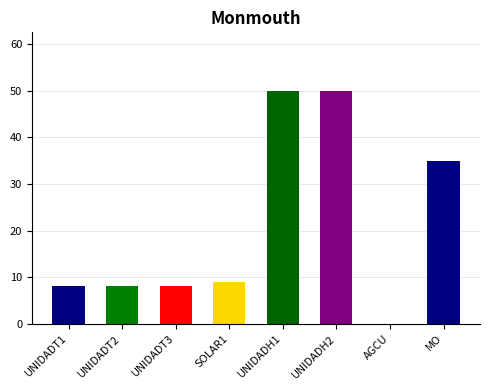

What is the approximate value at UNIDADH2, to the nearest 10?

50